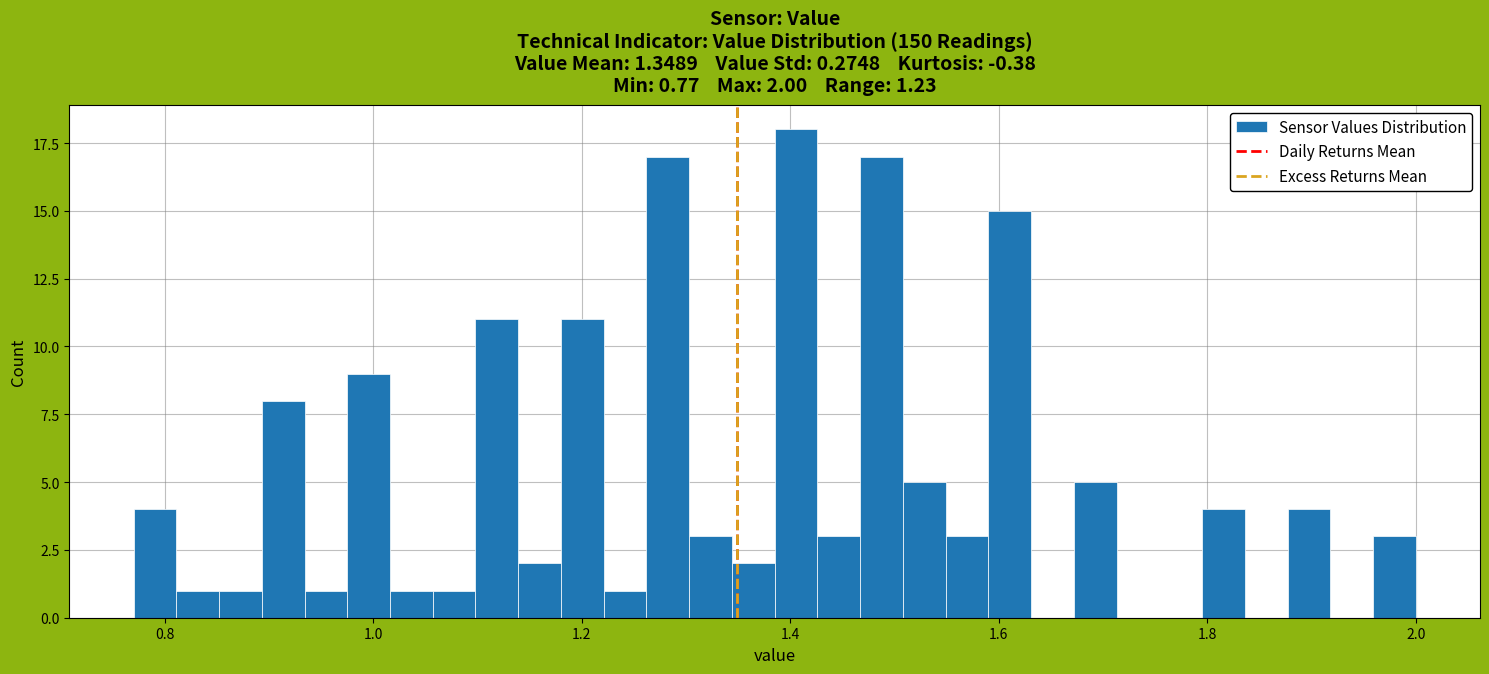

Read against the x-axis, roughly where is the centre of the tallest bar?

1.40